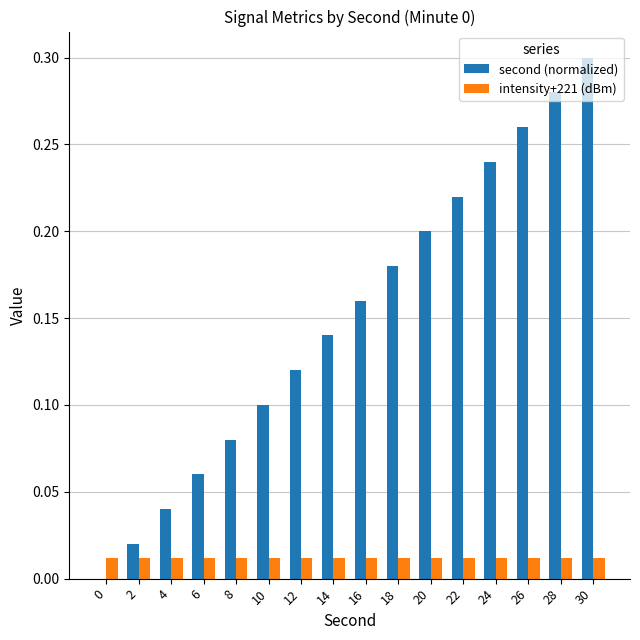

At which category is the sum across all series the highest?

30